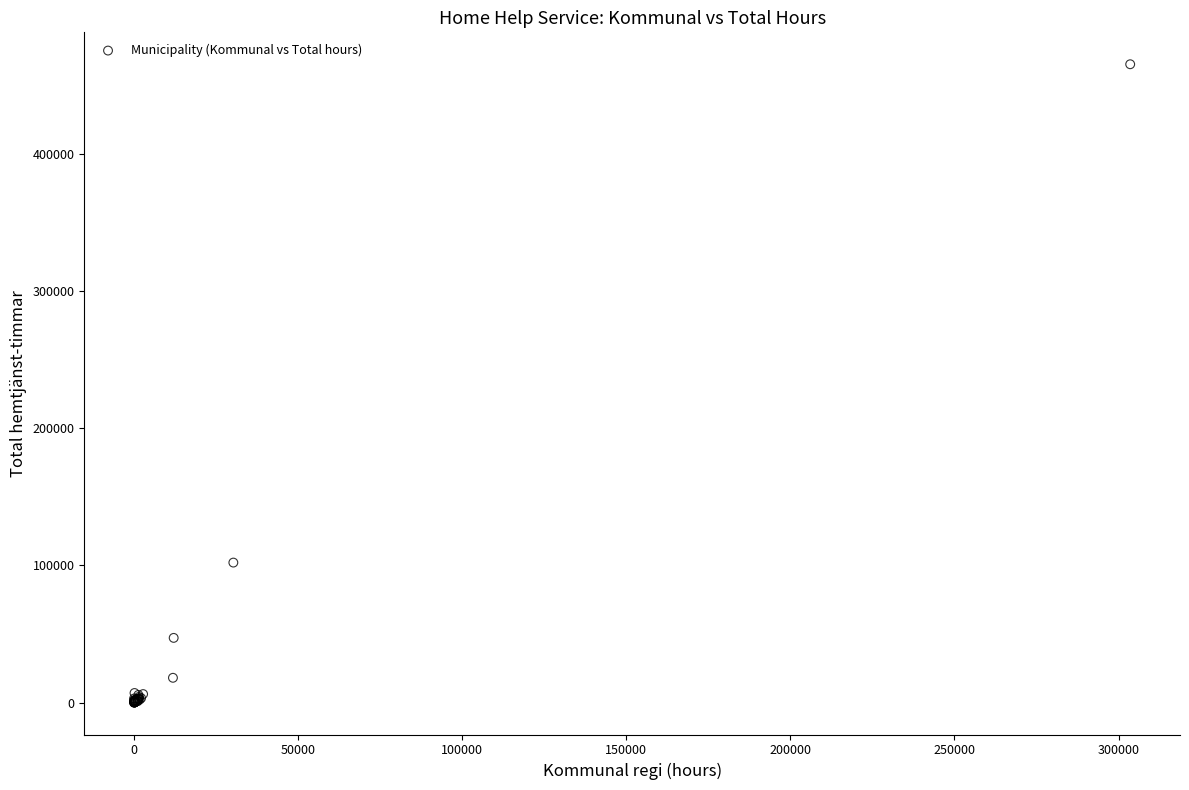

What Y value in the scatter plot is closest to 232550?

102017.8